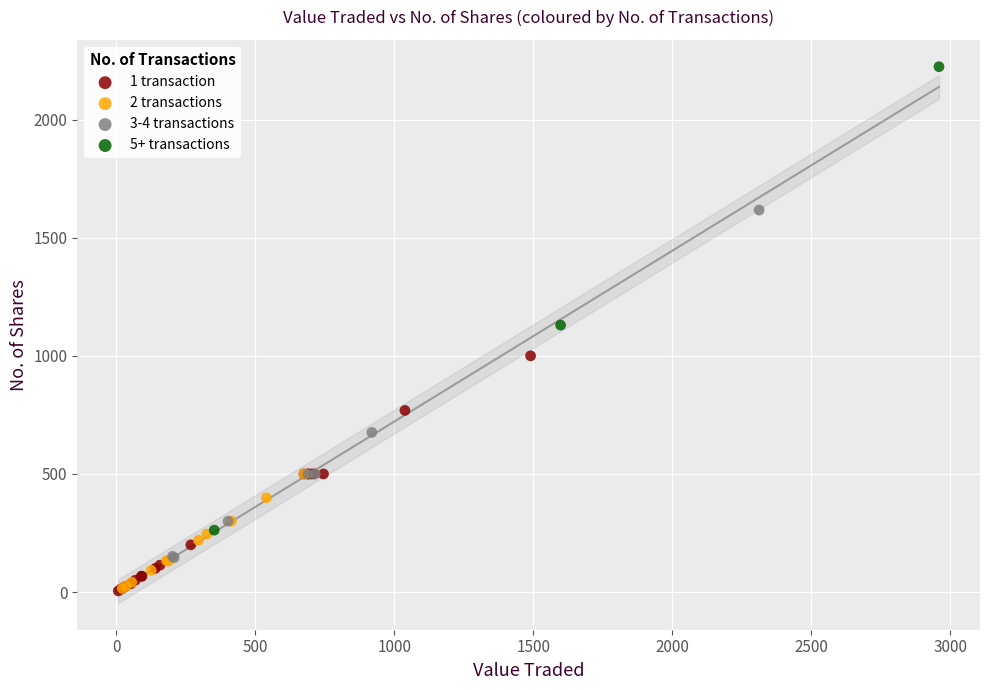

Which series contains the highest Y value?

5+ transactions